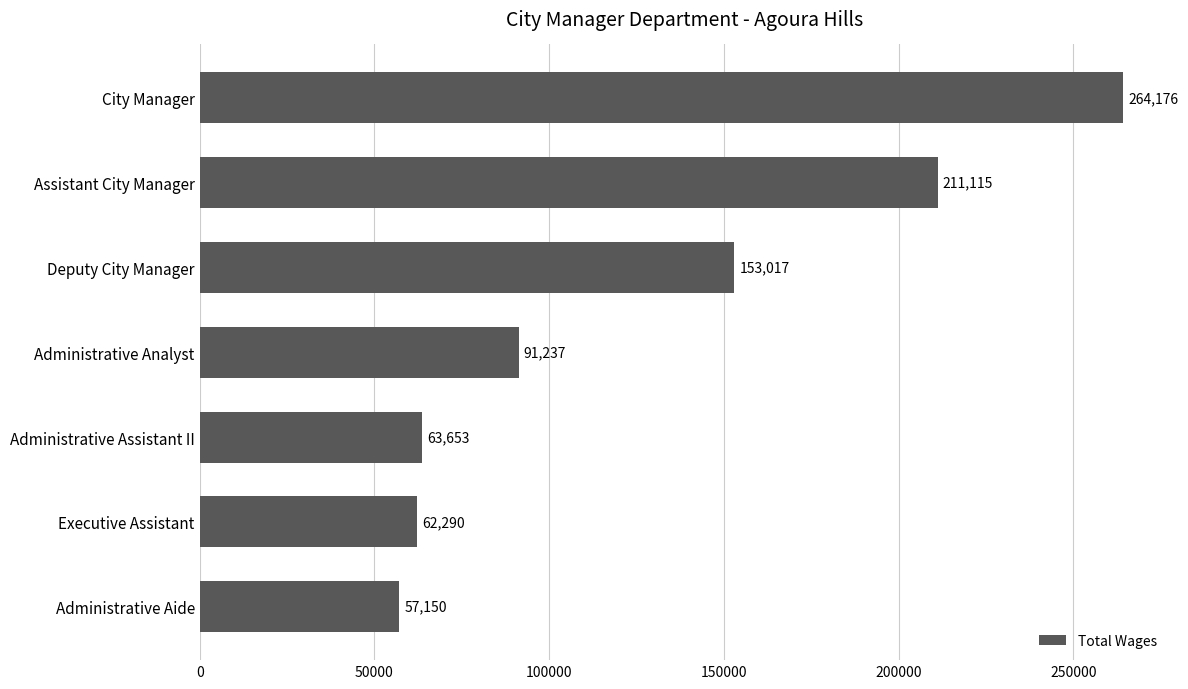

Reading top to bottom, extract all data points from this chart.

264176	211115	153017	91237	63653	62290	57150